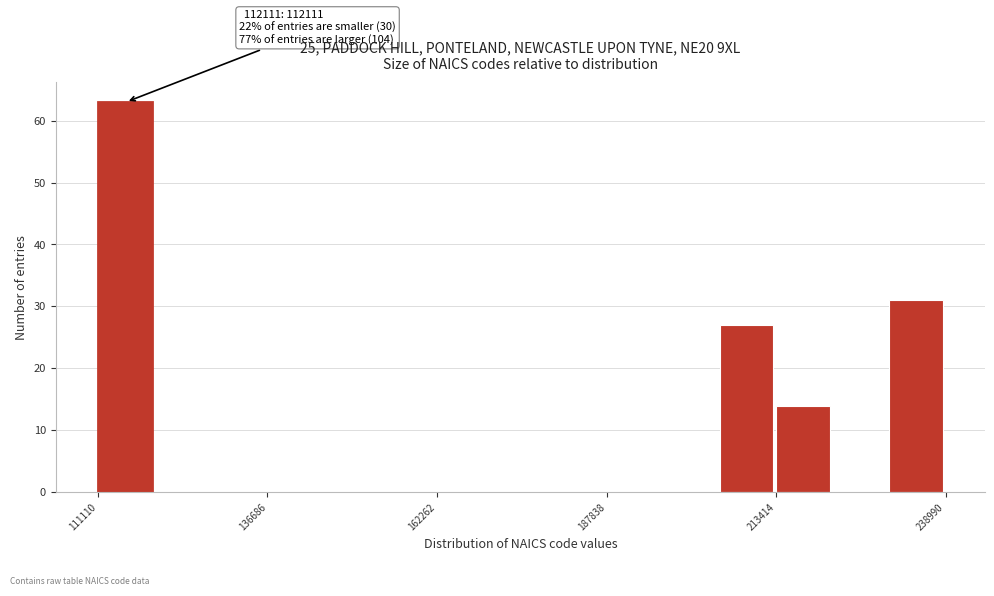

Read against the x-axis, roughly where is the centre of the tallest bar?

115000